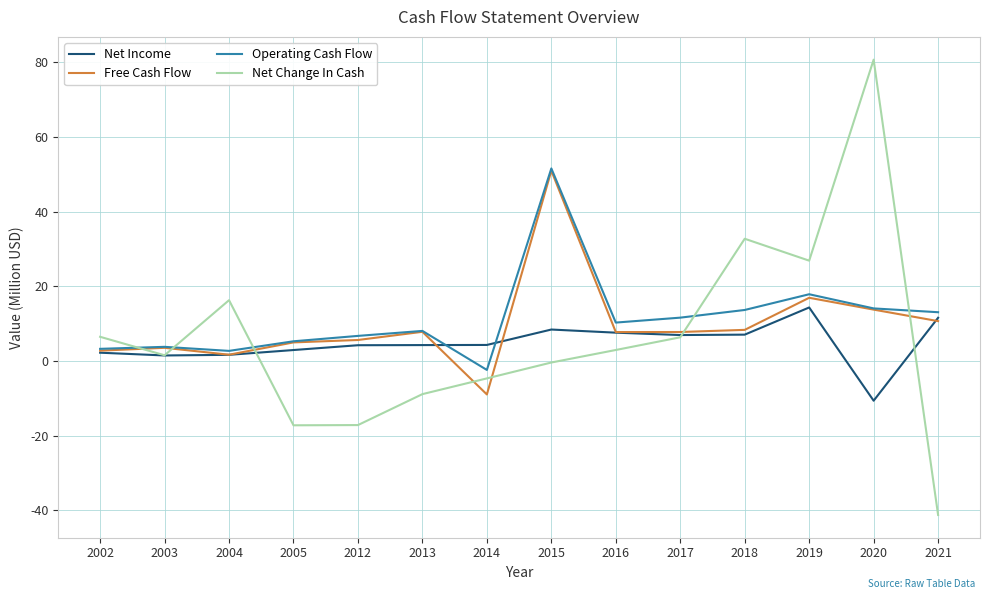

True or false: Operating Cash Flow has more than 1 interior local peaks.

True